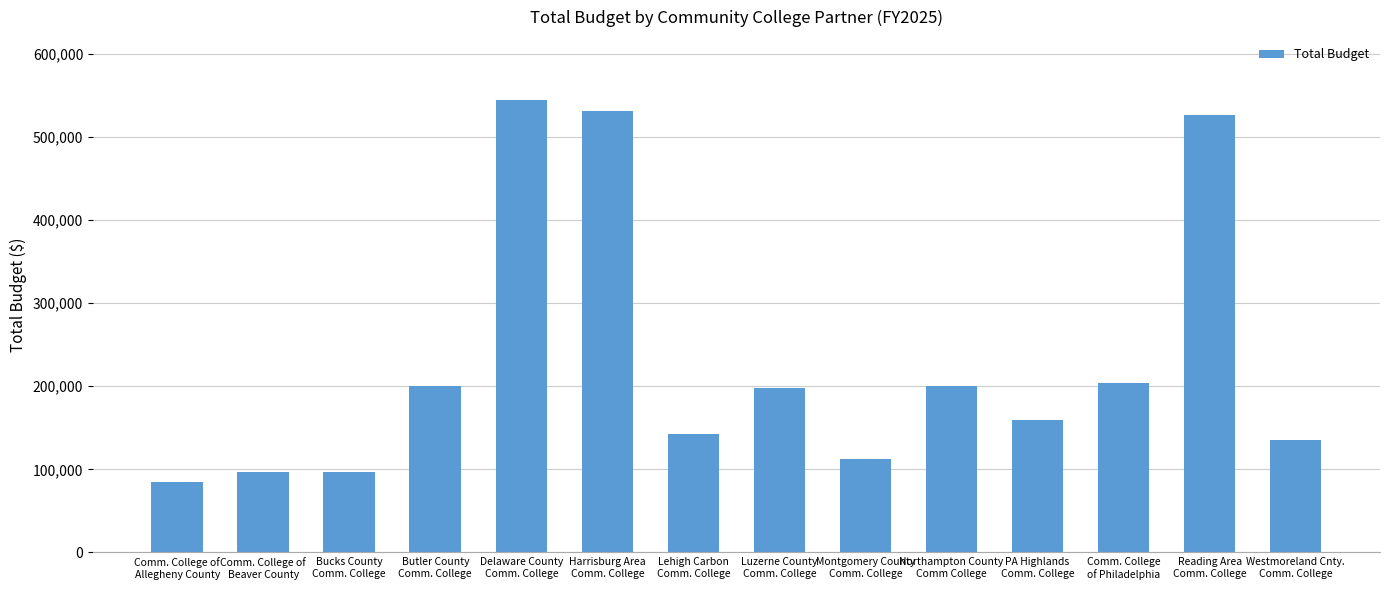

What is the label of the 14th bar from the left?

Westmoreland Cnty.
Comm. College